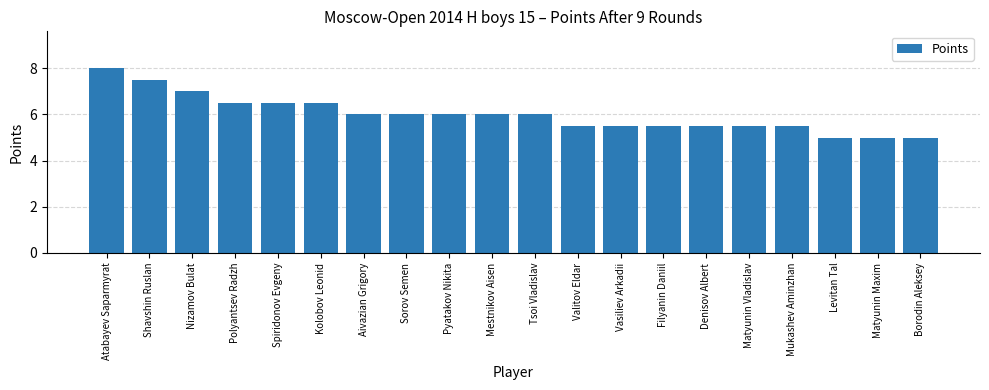

Approximately how many times larger is the value at Filyanin Daniil compared to Pyatakov Nikita?

0.9